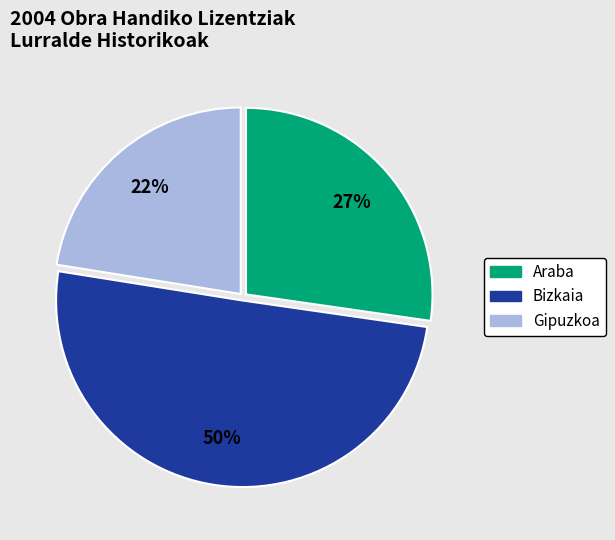

Does Araba represent more than half of the total?

No